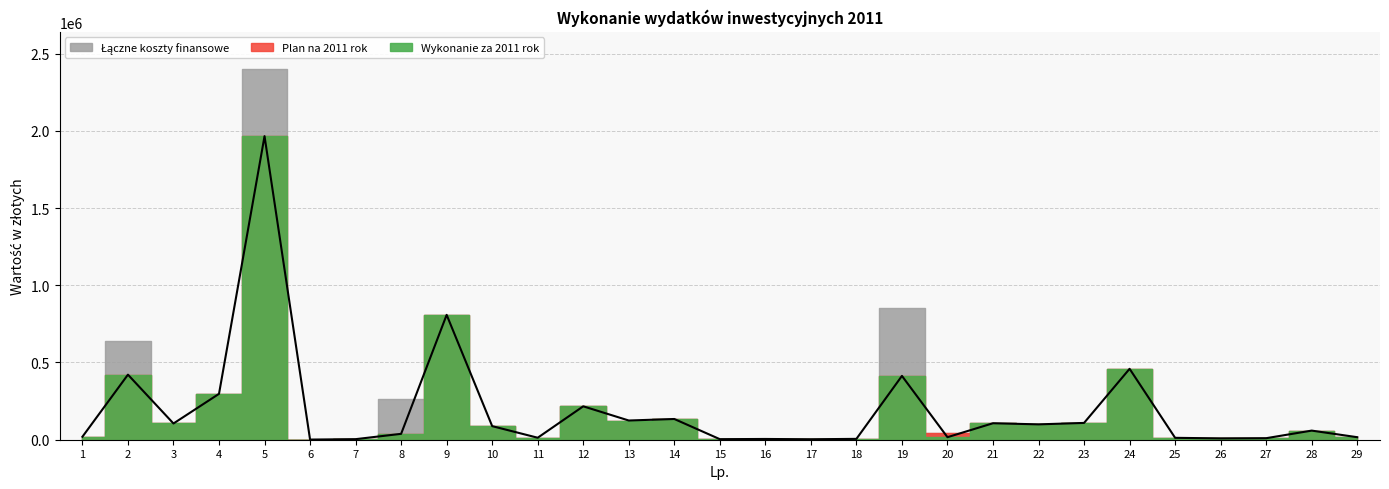

At which category is the sum across all series the highest?

5